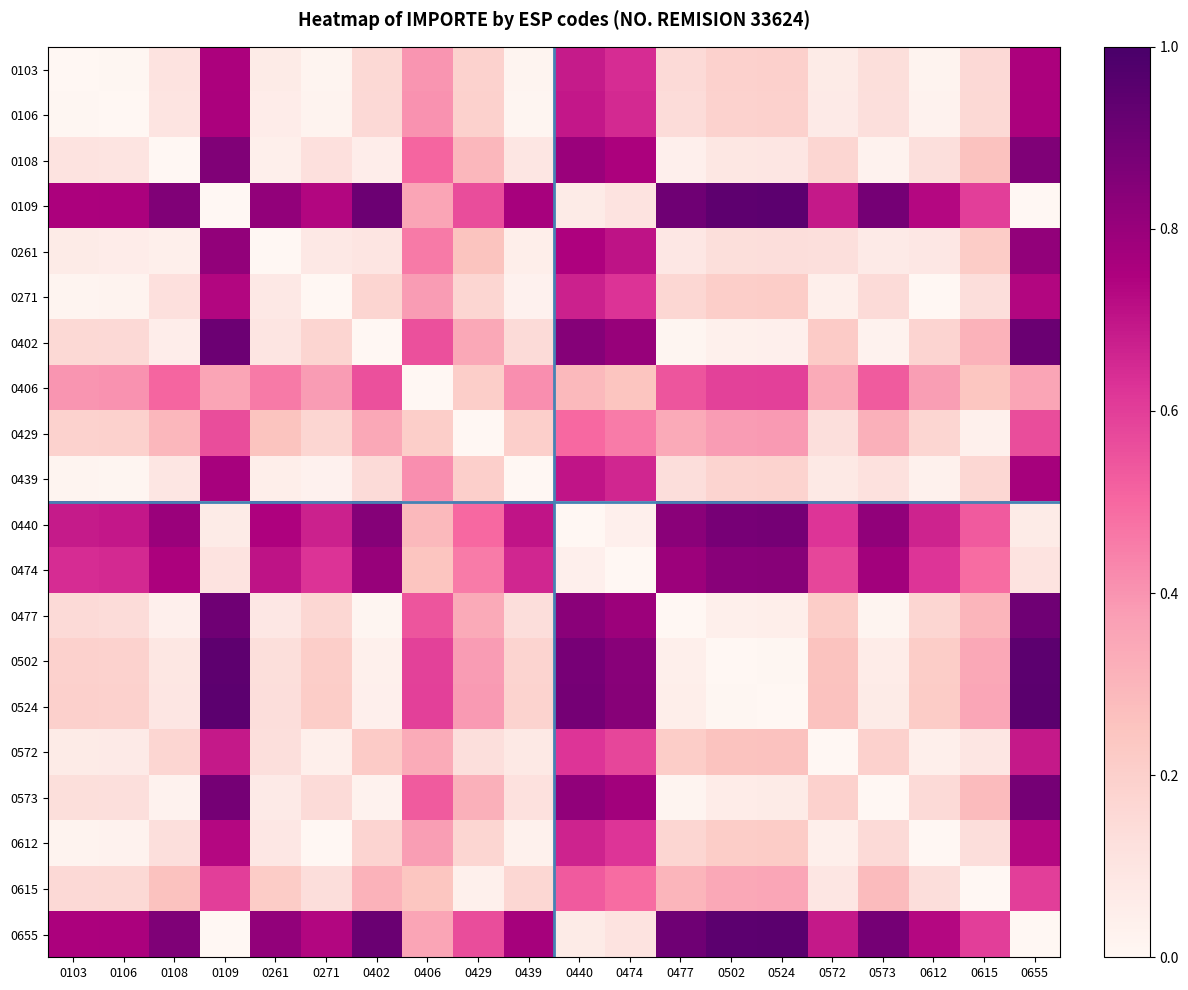

At how many categories does at least one series exceed 0?

20